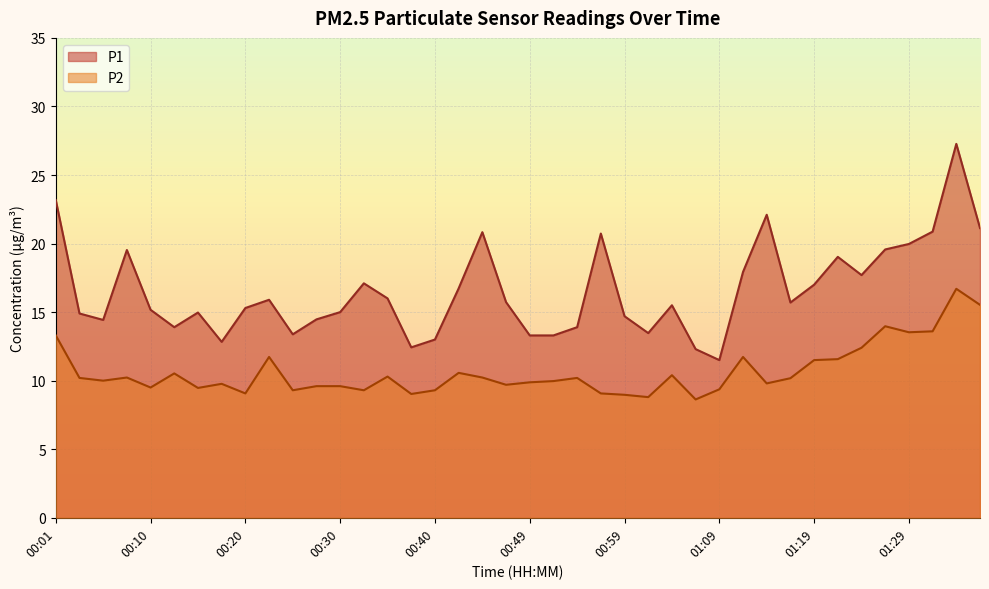

True or false: P1 and P2 intersect in this chart.

False